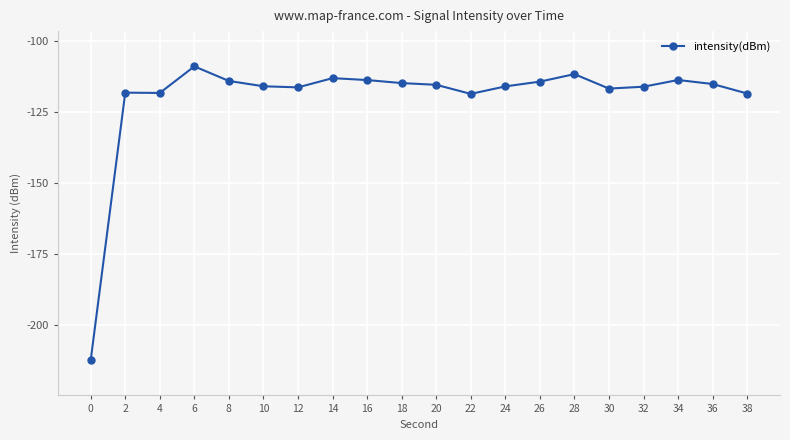

Which category has the highest value across all series?

6